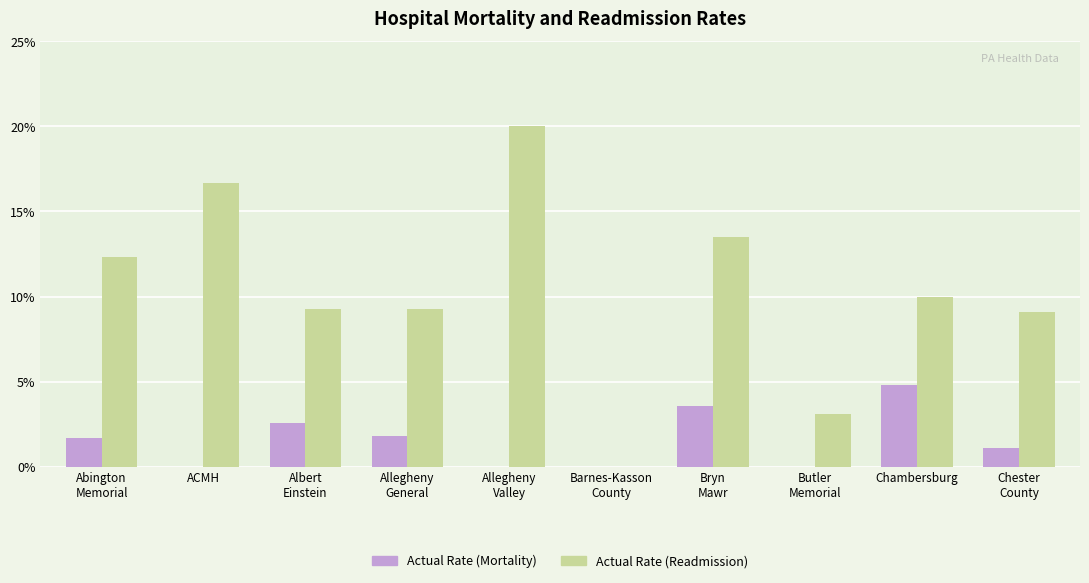

What is the sum of all Actual Rate (Readmission) values?

103.3